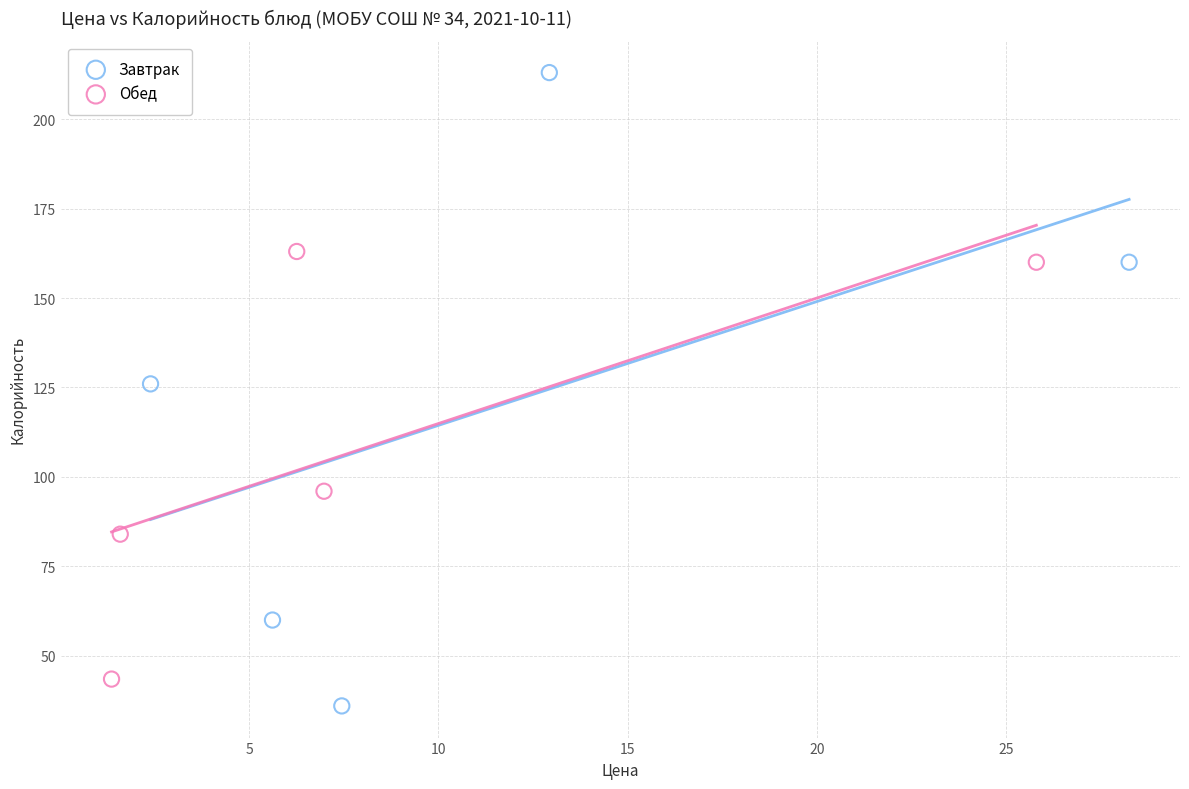

Which series reaches the maximum Y coordinate?

Завтрак